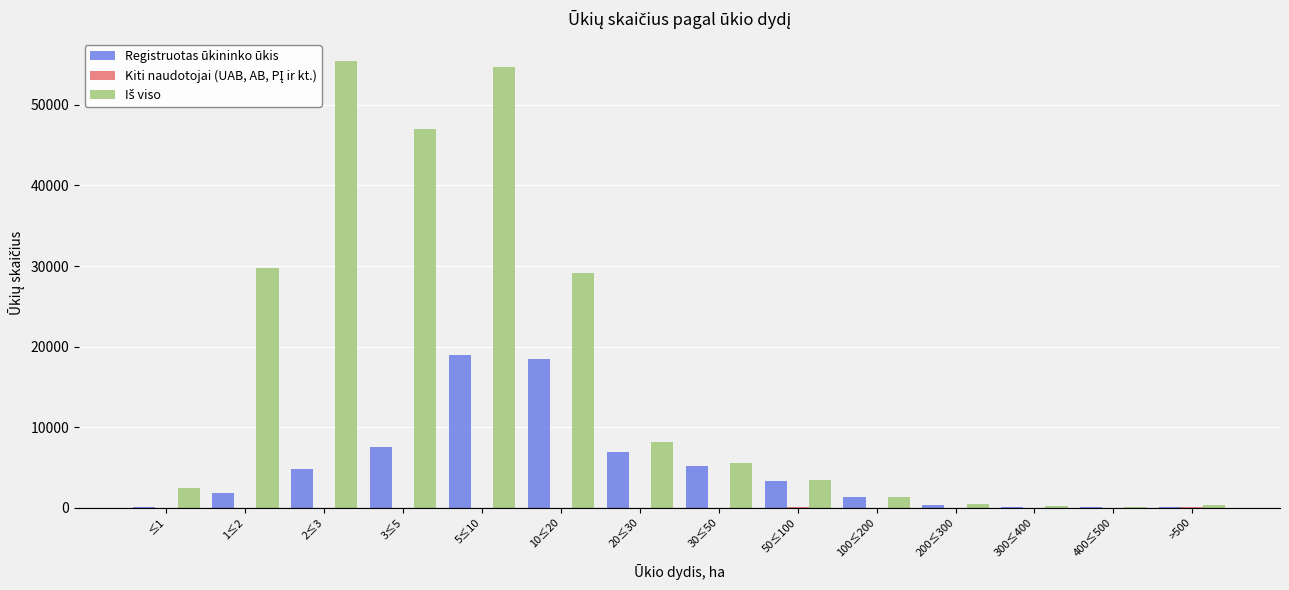

Where is Registruotas ūkininko ūkis nearest to the value 9500?

3≤5